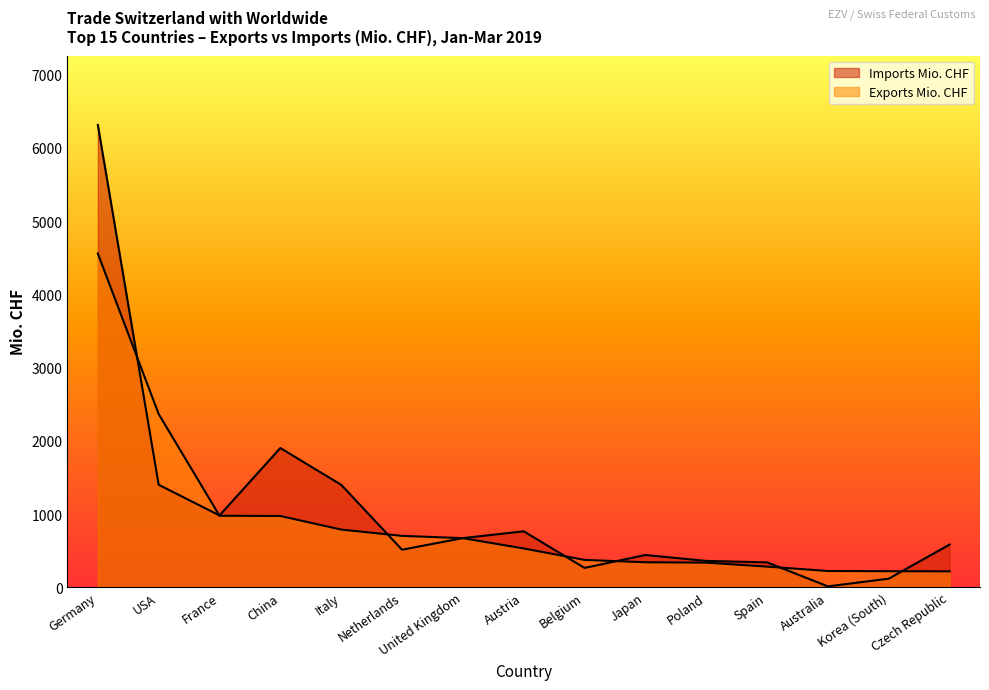

Reading right to left, transcribe all the data shown in this chart.

Exports Mio. CHF: Czech Republic=217.1	Korea (South)=218.6	Australia=221.6	Spain=281.5	Poland=335.6	Japan=341.0	Belgium=372.9	Austria=529.2	United Kingdom=670.2	Netherlands=701.4	Italy=787.3	China=972.8	France=976.2	USA=2364.6	Germany=4556.8
Imports Mio. CHF: Czech Republic=582.3	Korea (South)=117.0	Australia=11.5	Spain=339.5	Poland=359.4	Japan=440.2	Belgium=263.7	Austria=763.8	United Kingdom=670.7	Netherlands=512.5	Italy=1398.6	China=1900.7	France=980.7	USA=1398.9	Germany=6313.3